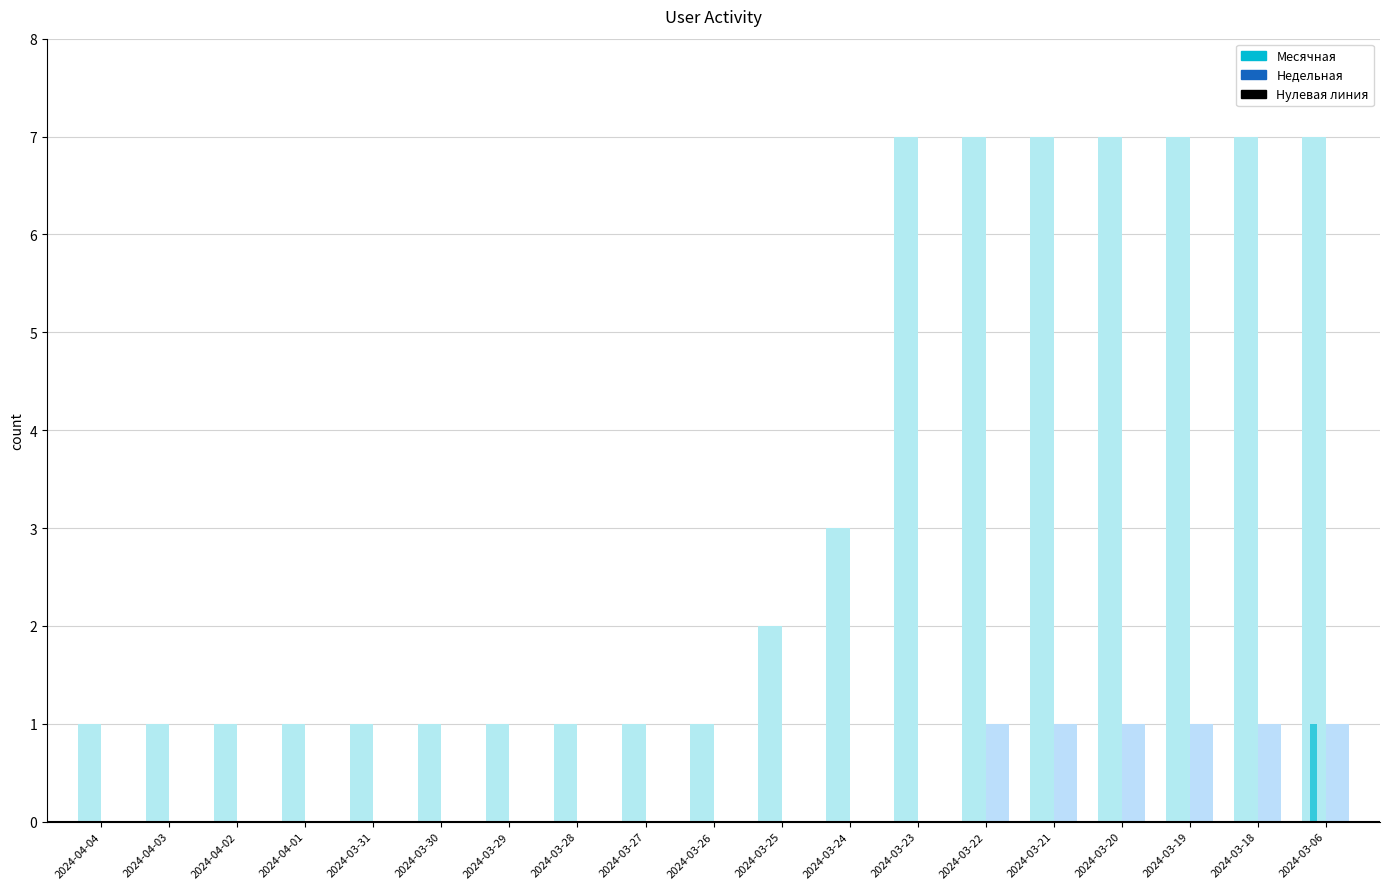

Are the bars grouped side by side (vs. stacked)?

Yes